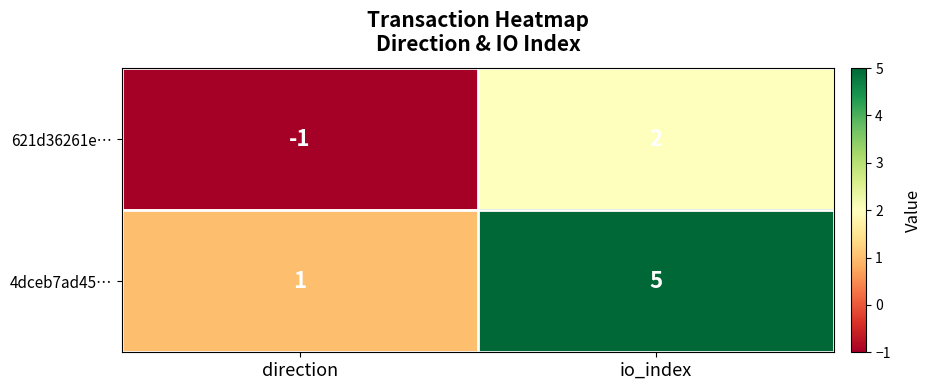

Which series has the largest total across all categories?

4dceb7ad45…